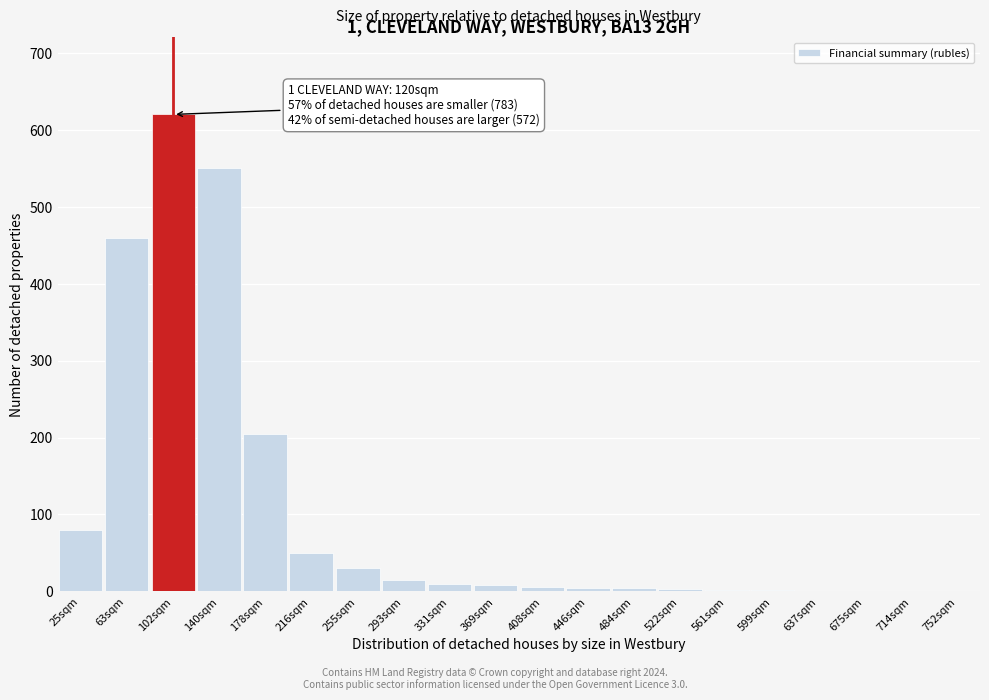

The chart shows a value of 620 at 102sqm. True or false?

True